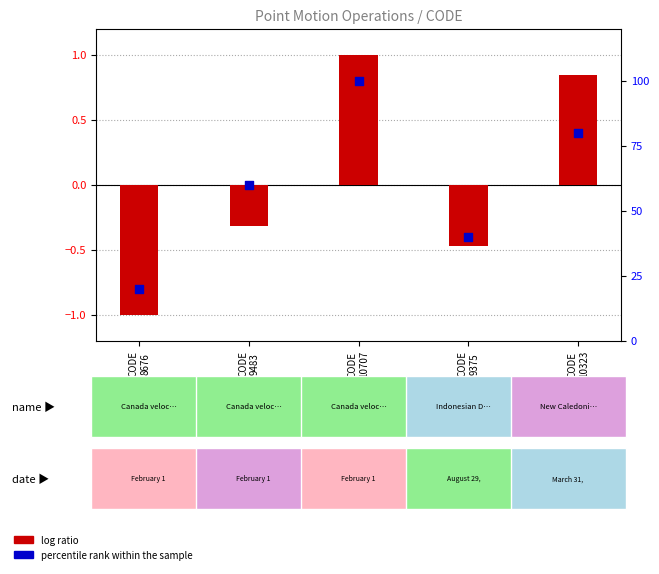

What is the total value across all series at CODE
10707?

101.0